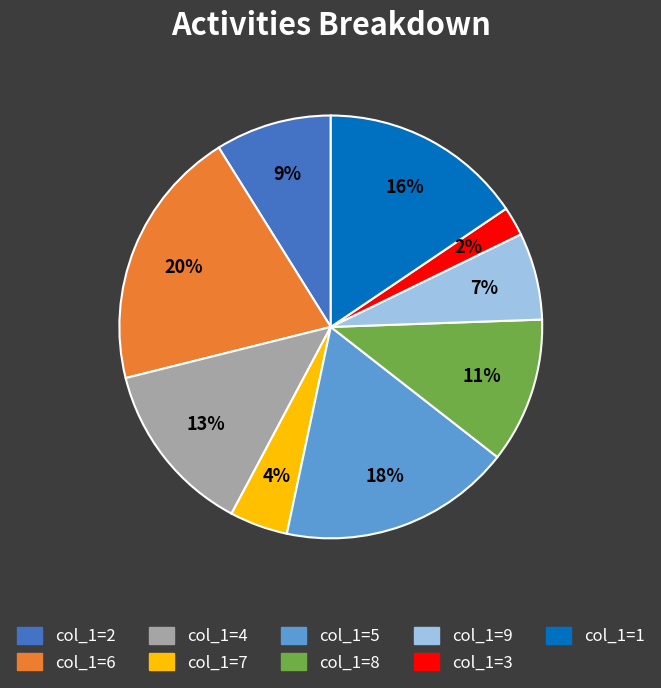

To the nearest percent, what is the average slice percentage?

11%